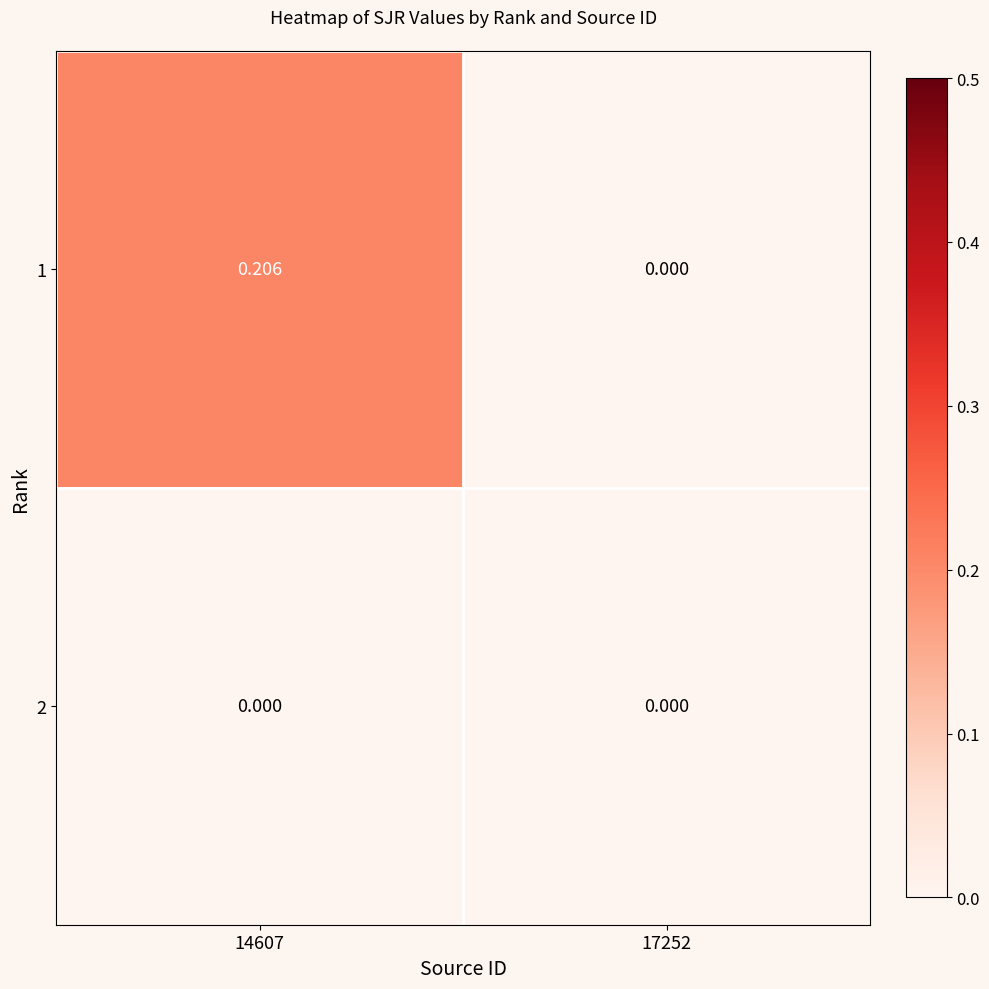

Between 17252 and 14607, which is larger?

14607